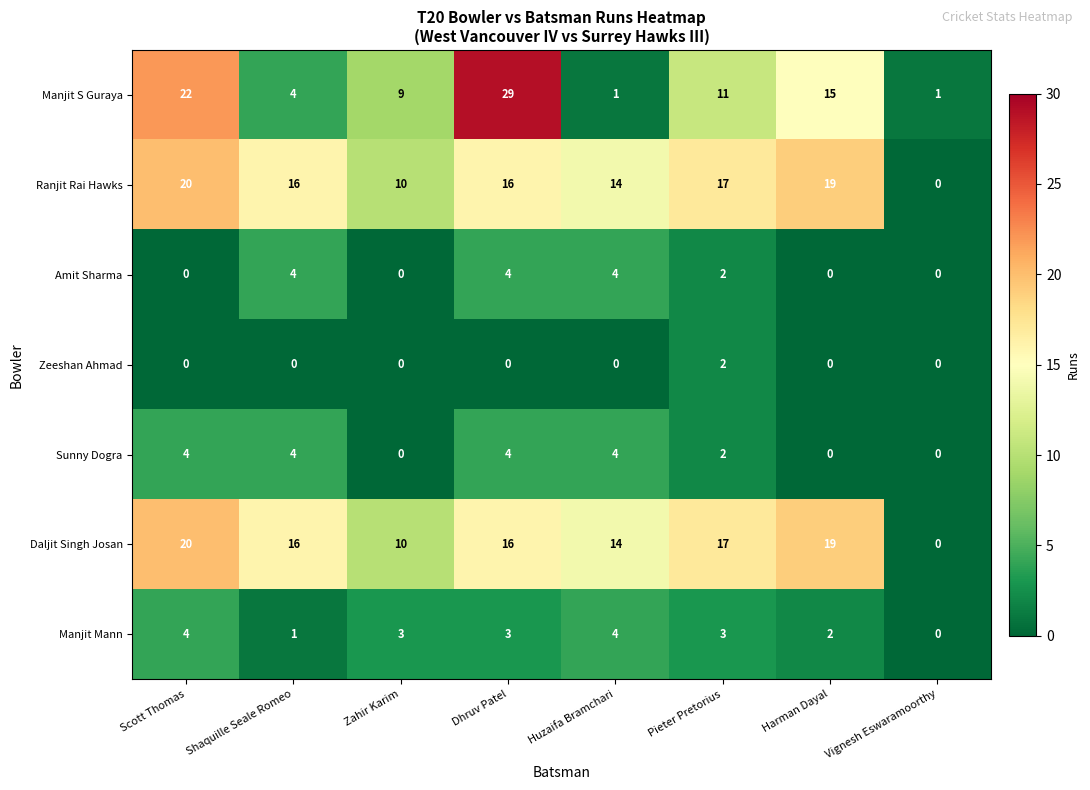

Which category has the highest value across all series?

Dhruv Patel